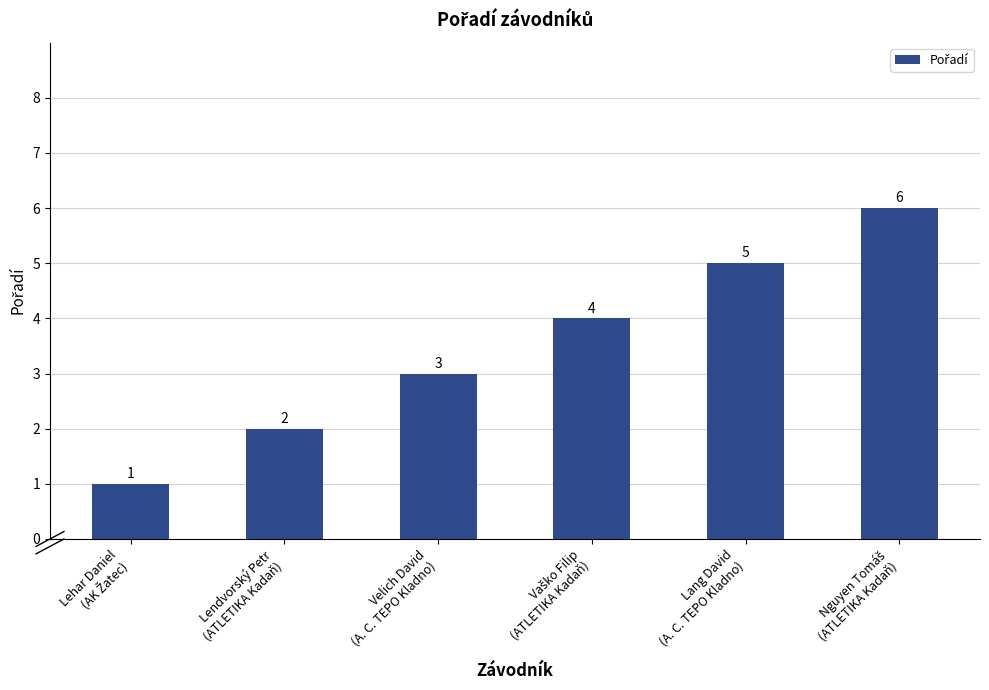

What is the difference between the maximum and minimum values?

5